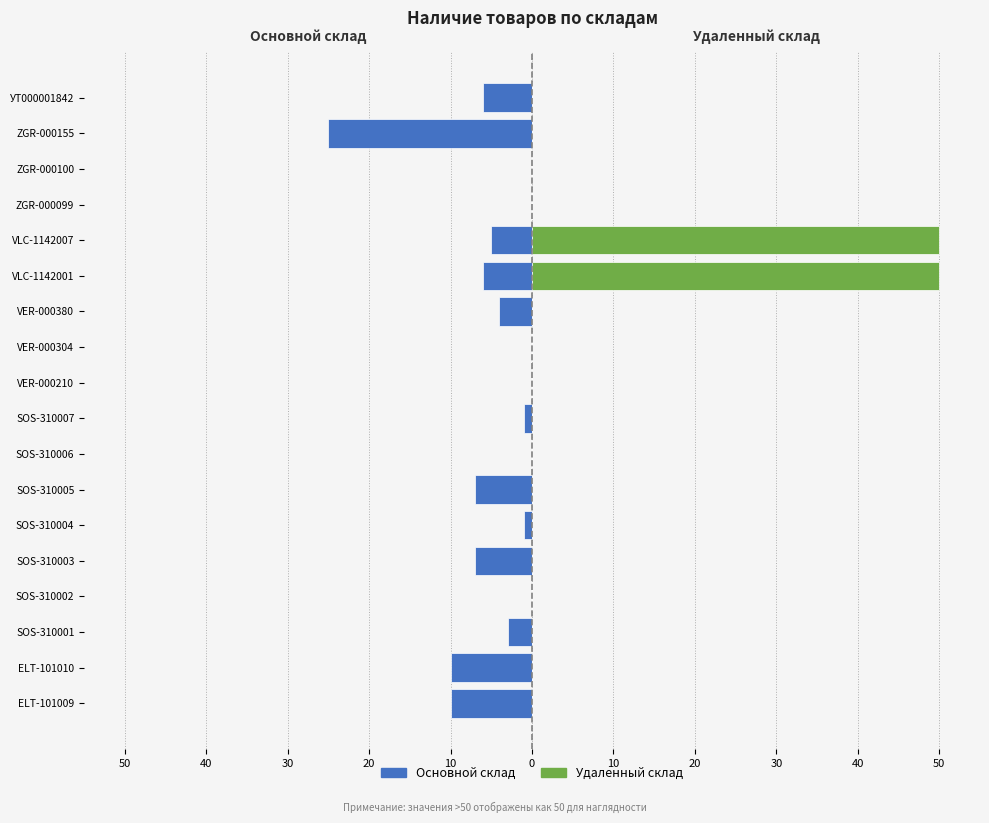

How many categories are shown in the chart?

18